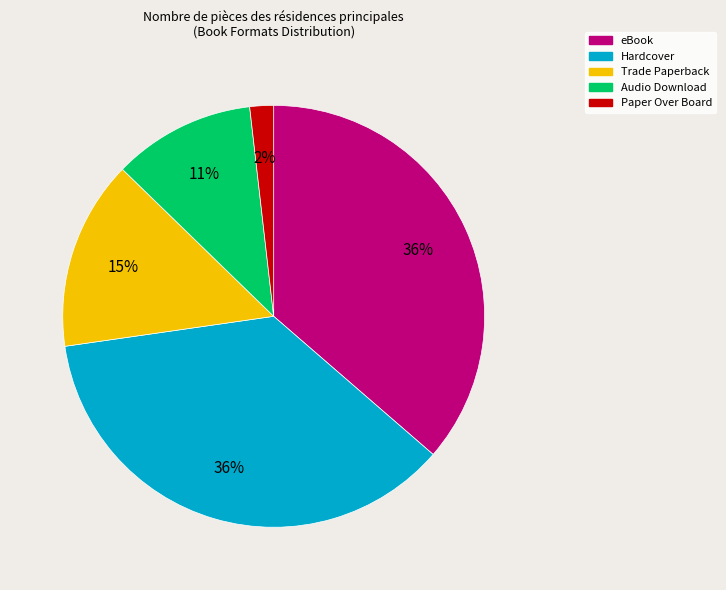

Does Trade Paperback represent more than half of the total?

No